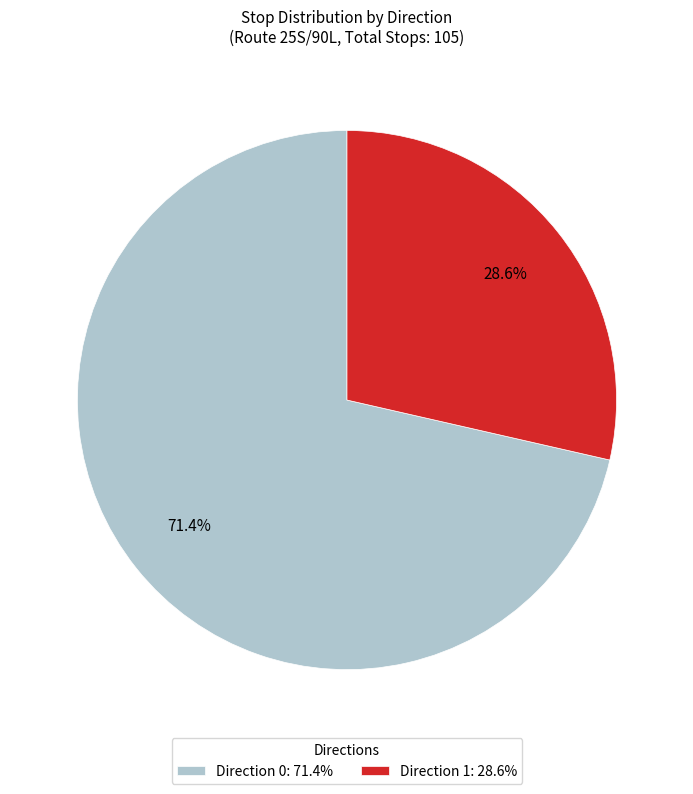

How many segments does this pie chart have?

2